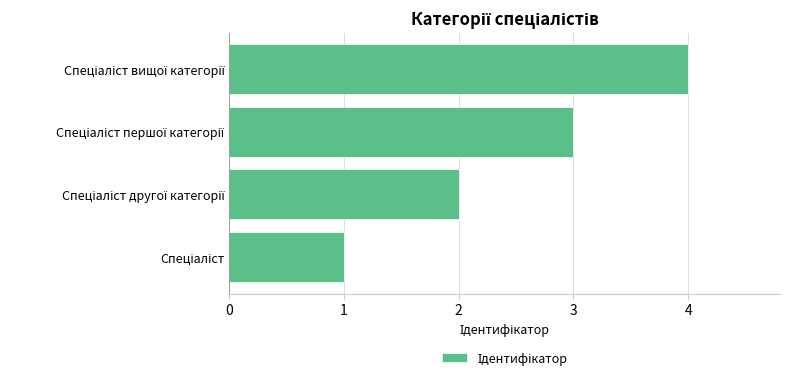

What is the difference between the maximum and minimum values?

3